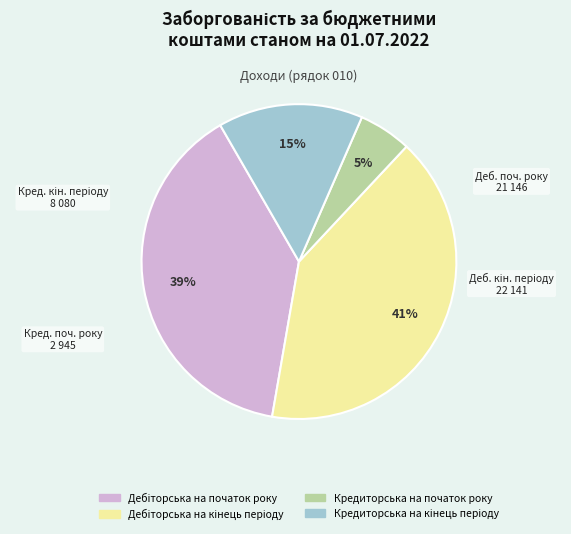

What is the smallest slice in the pie chart?

Кредиторська на початок року